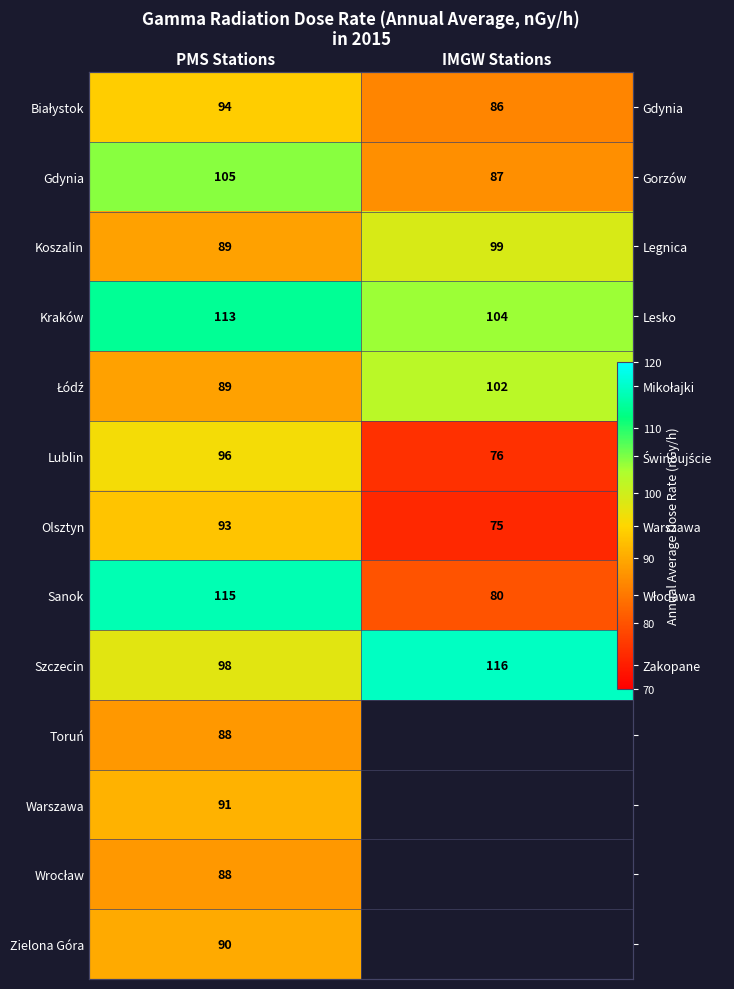

Which category has the highest value across all series?

IMGW Stations